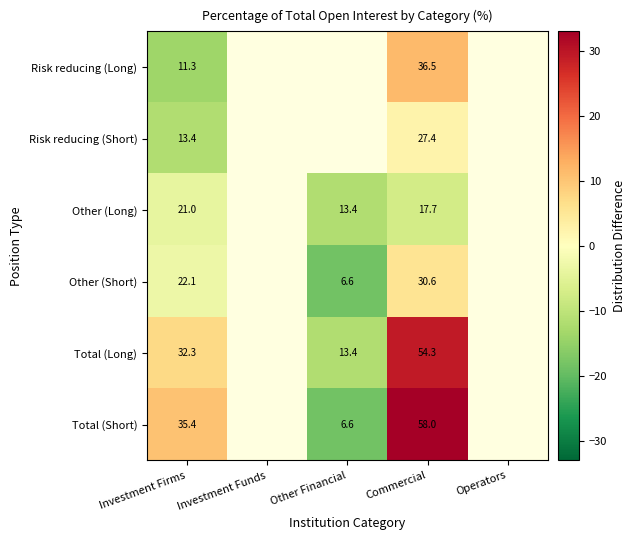

Count the number of data series in this chart.

6